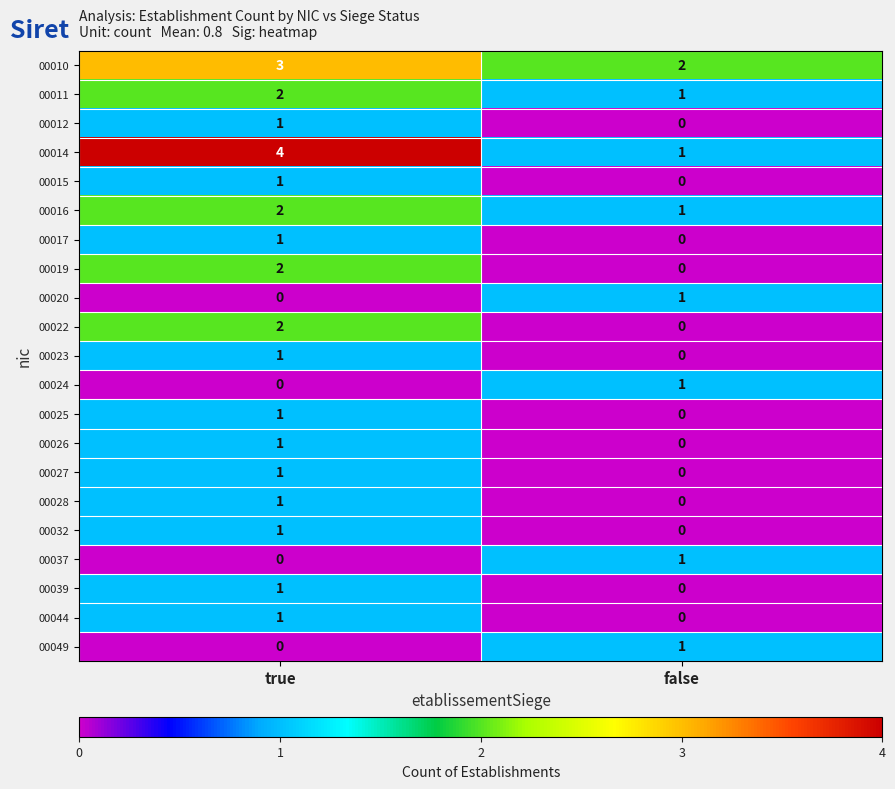

The value of 00010 at true is 3. True or false?

True